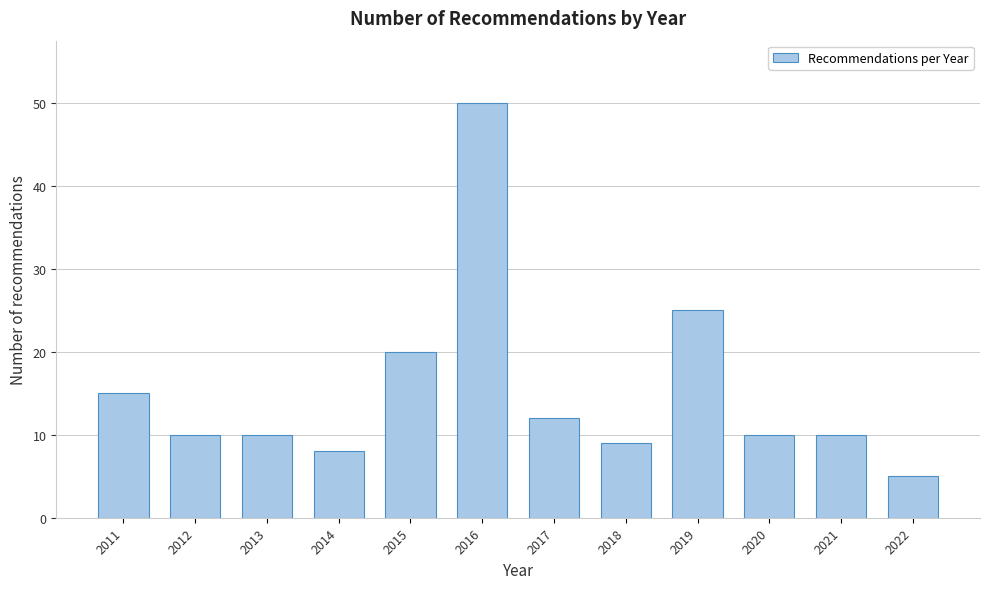

Reading left to right, transcribe all the data shown in this chart.

2011=15	2012=10	2013=10	2014=8	2015=20	2016=50	2017=12	2018=9	2019=25	2020=10	2021=10	2022=5